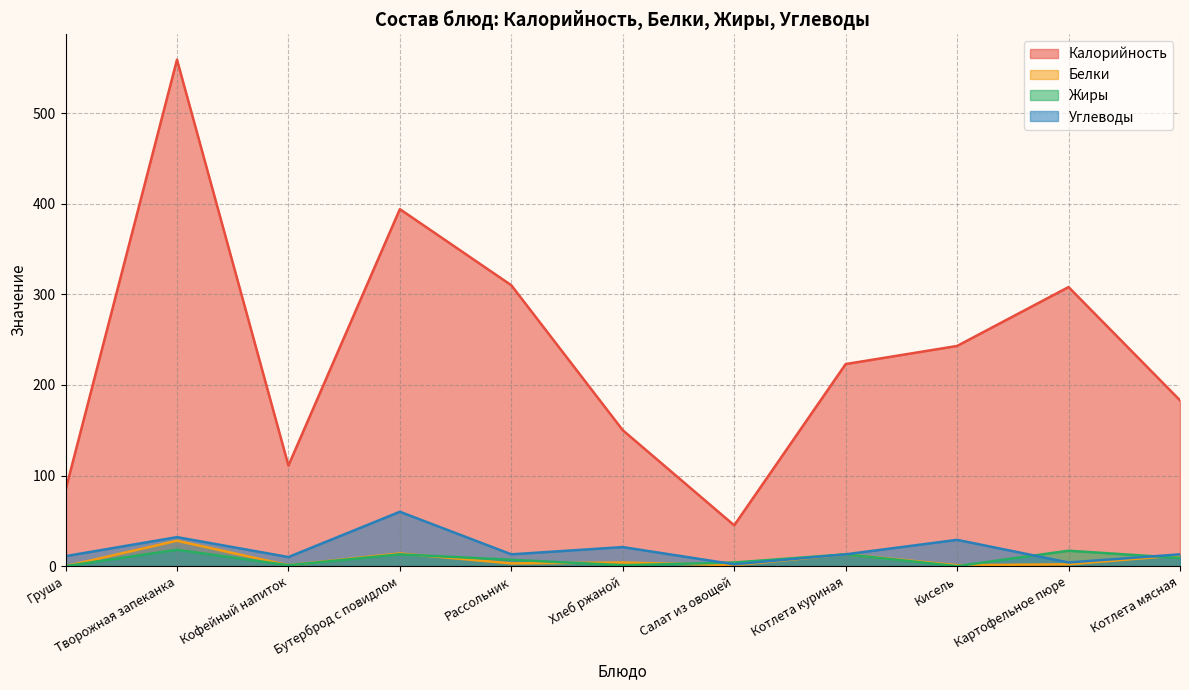

How many lines are shown in the chart?

4